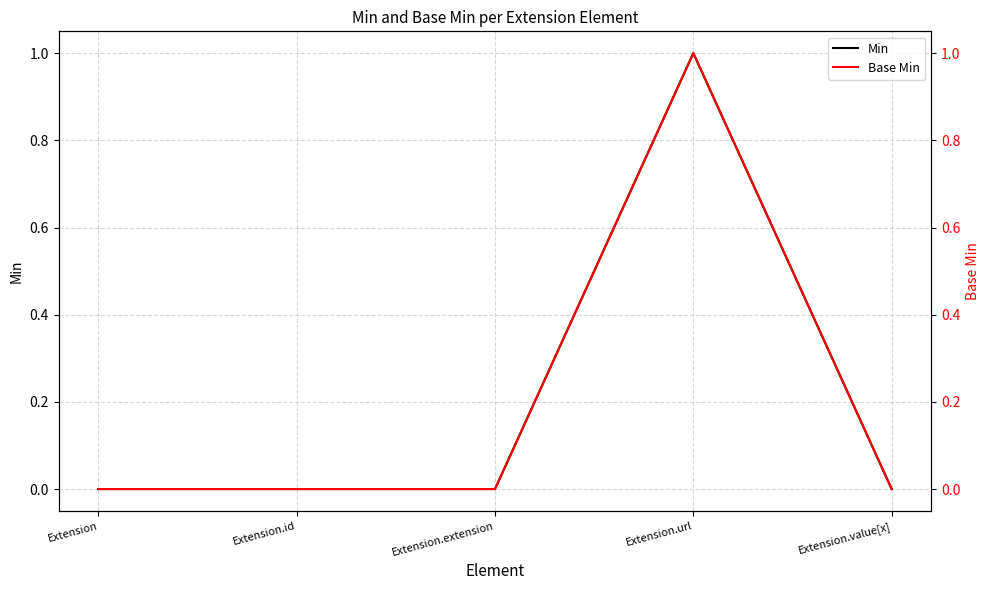

The value of Base Min at Extension.url is 0. True or false?

False